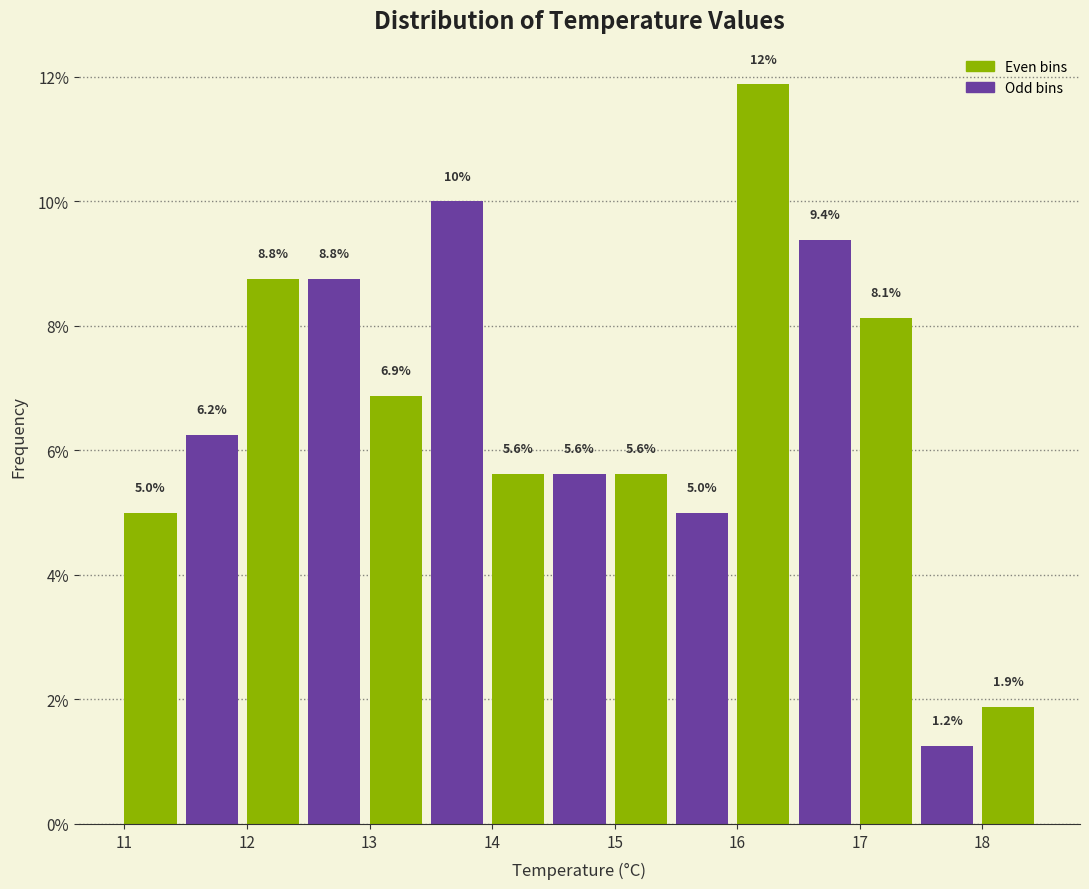

Over which range of the x-axis is the bar tallest?

16.0 to 16.5